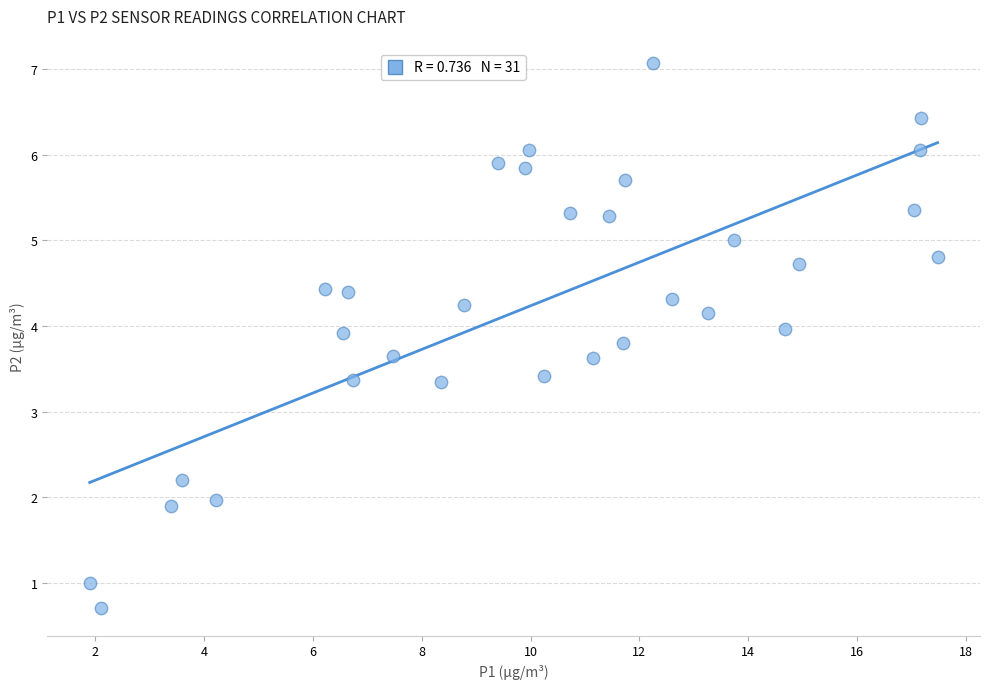

What is the range of X values (max minus min)?

15.6